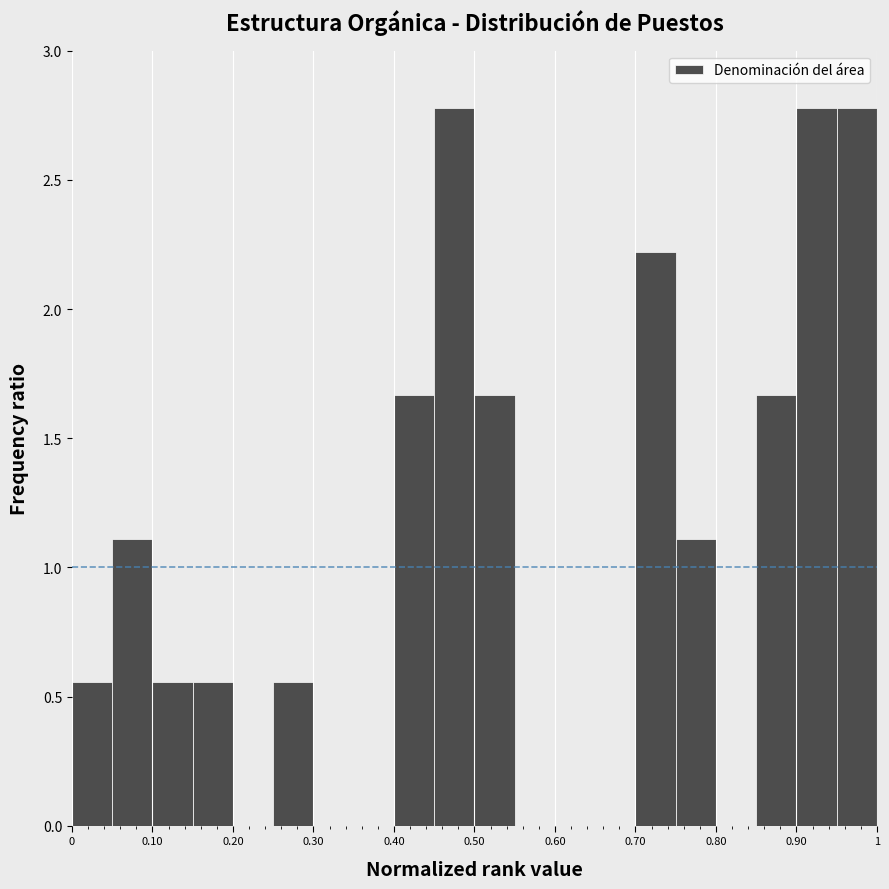

What is the height of the bar covering 0.75 to 0.80 on the x-axis? The values are not printed on the chart, so give them approximately, as read against the axis.

1.10